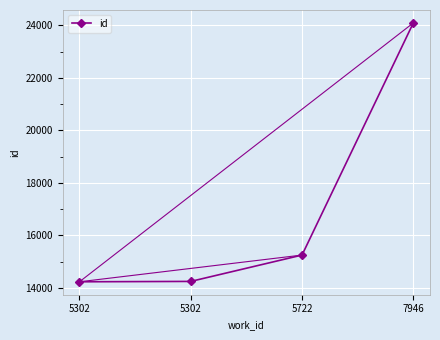

Read the value at 5302, to the nearest 50.

14250